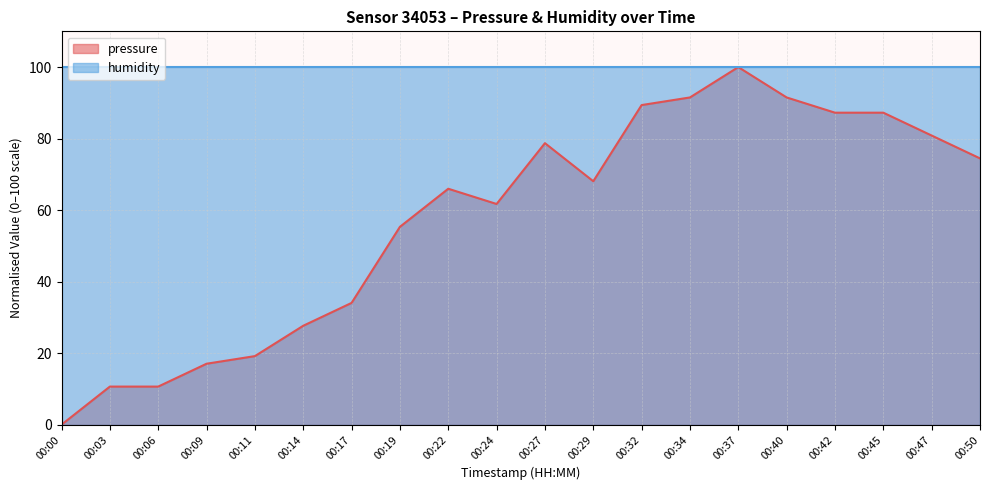

How many lines are shown in the chart?

2